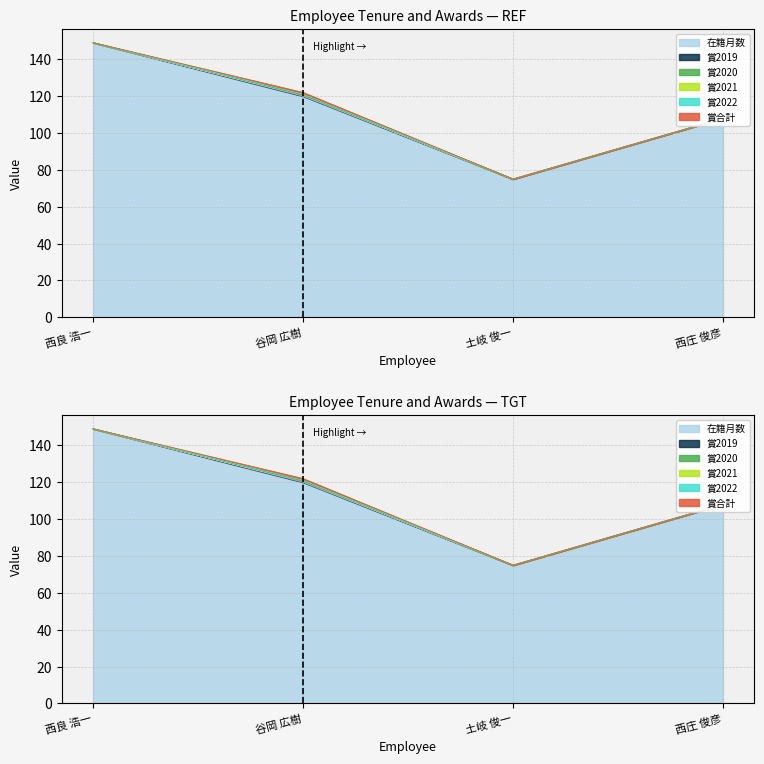

Rank the series at 土岐 俊一 from lowest to highest value.

賞2019, 賞2020, 賞2021, 賞2022, 賞合計, 在籍月数